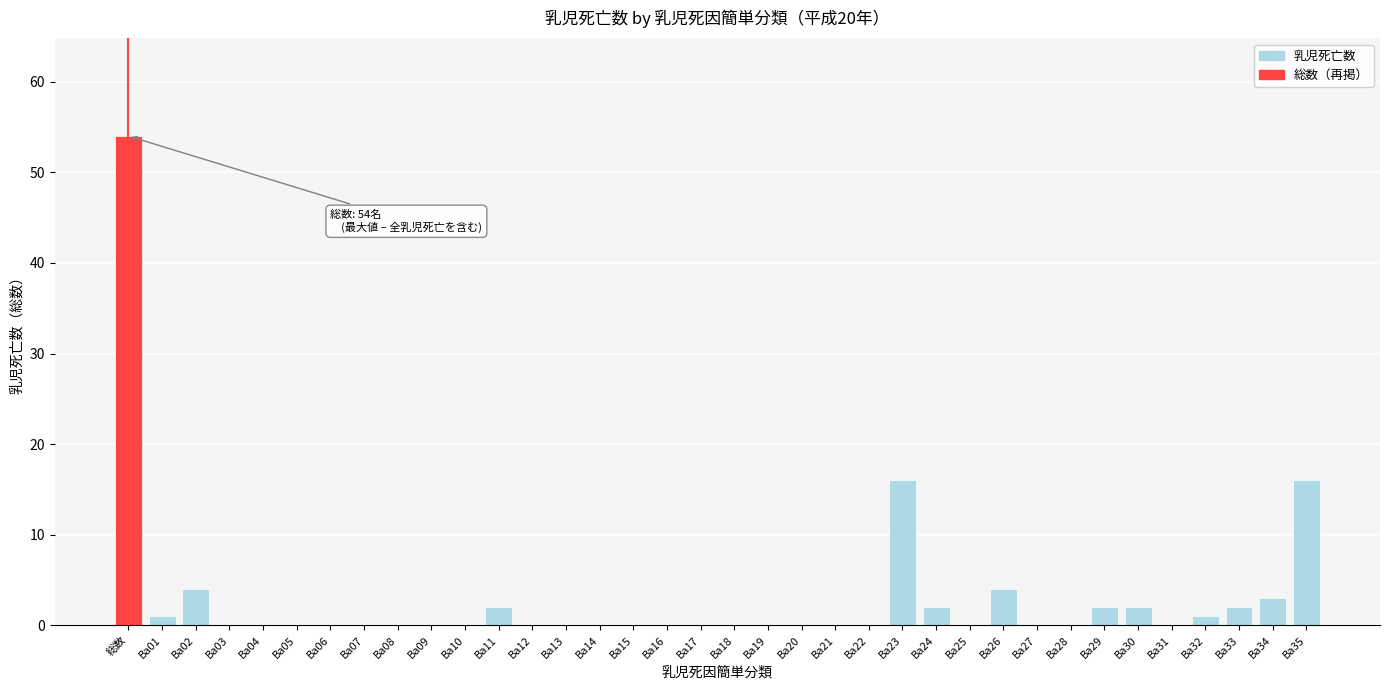

What is the sum of all values?

109